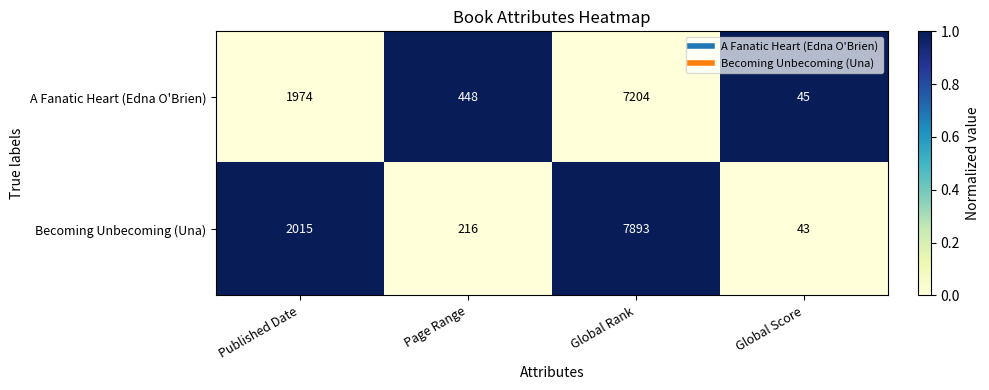

Which series has the largest total across all categories?

Becoming Unbecoming (Una)